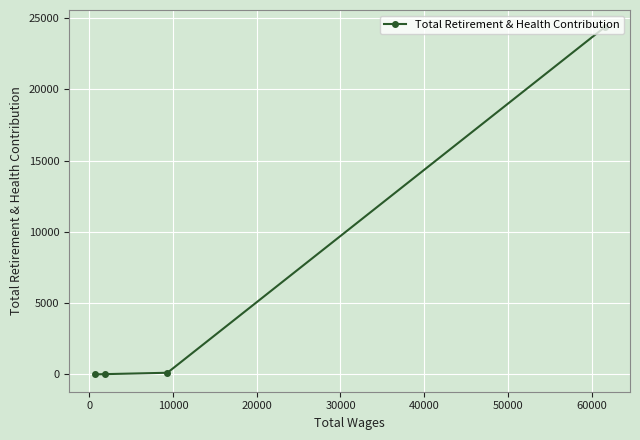

What is the maximum value shown in the chart?

24357